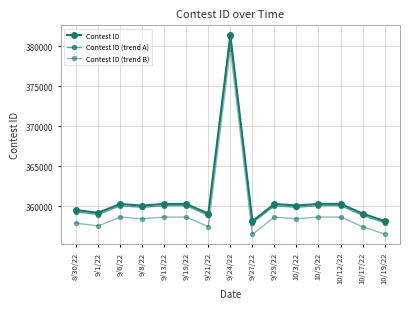

Which series has the largest range (max minus min)?

Contest ID